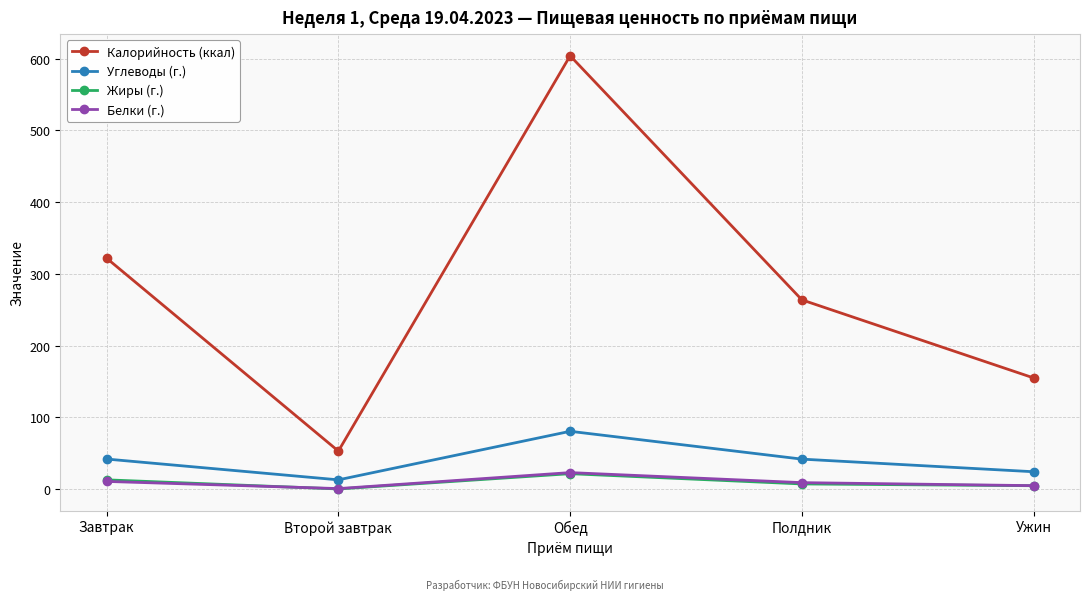

What are all the series names shown in the legend?

Калорийность (ккал), Углеводы (г.), Жиры (г.), Белки (г.)